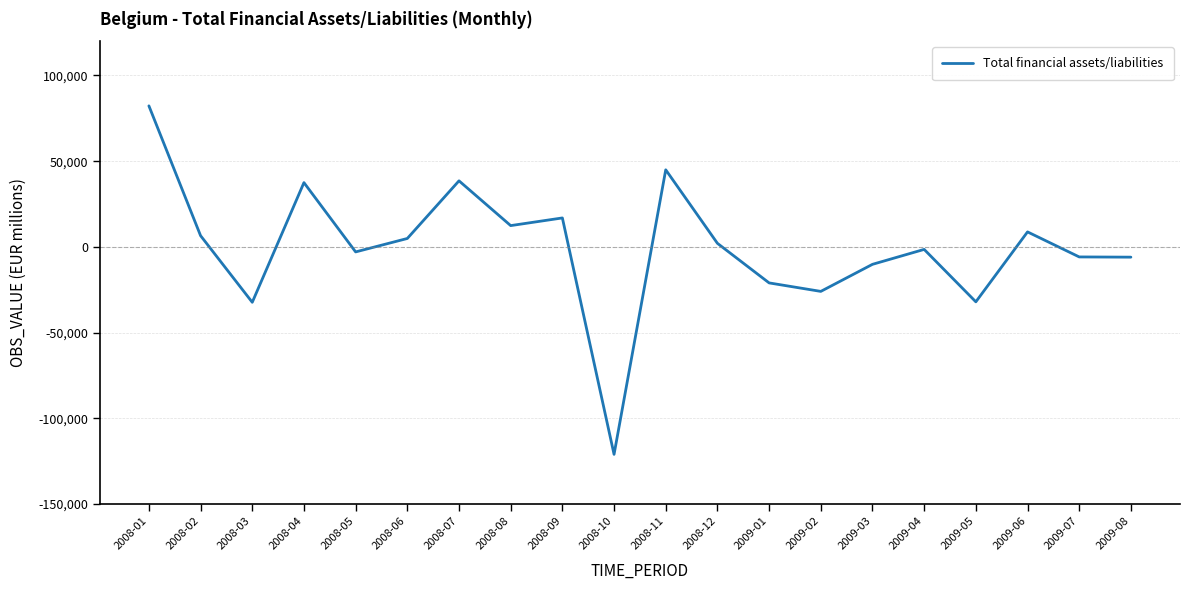

What is the difference between the maximum and minimum values?

203307